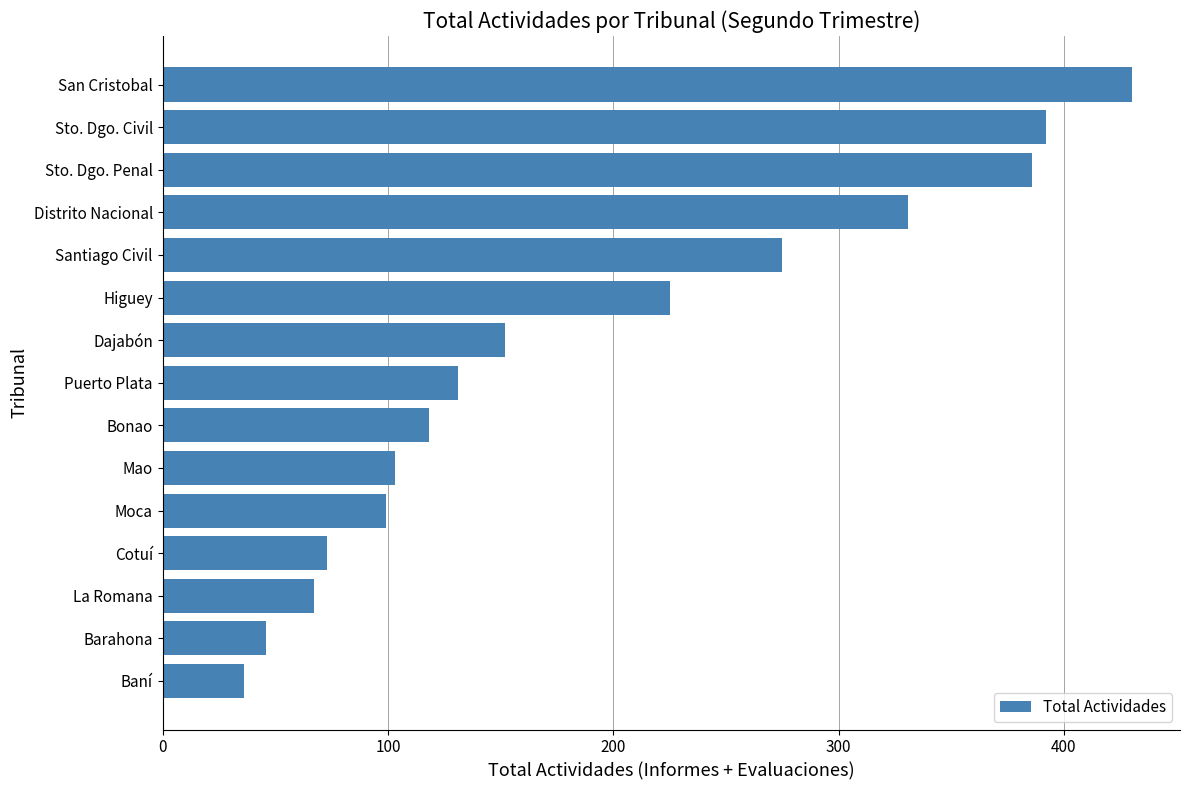

How many bars are there in total?

15